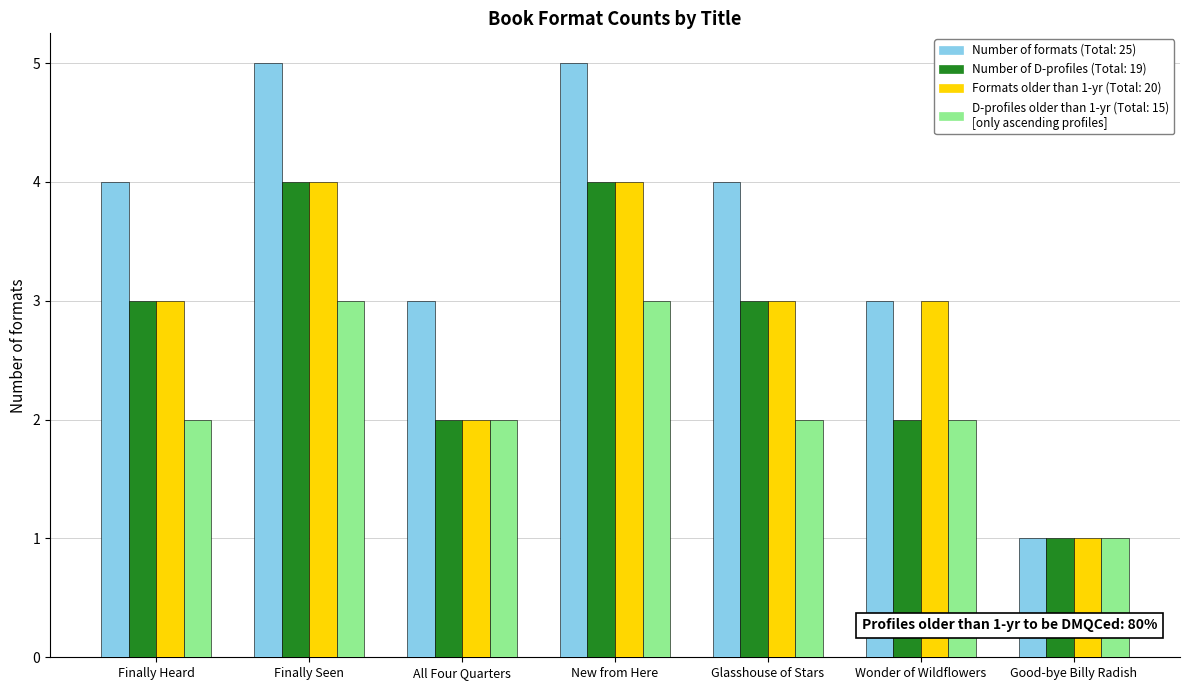

What is the total value across all series at Glasshouse of Stars?

12